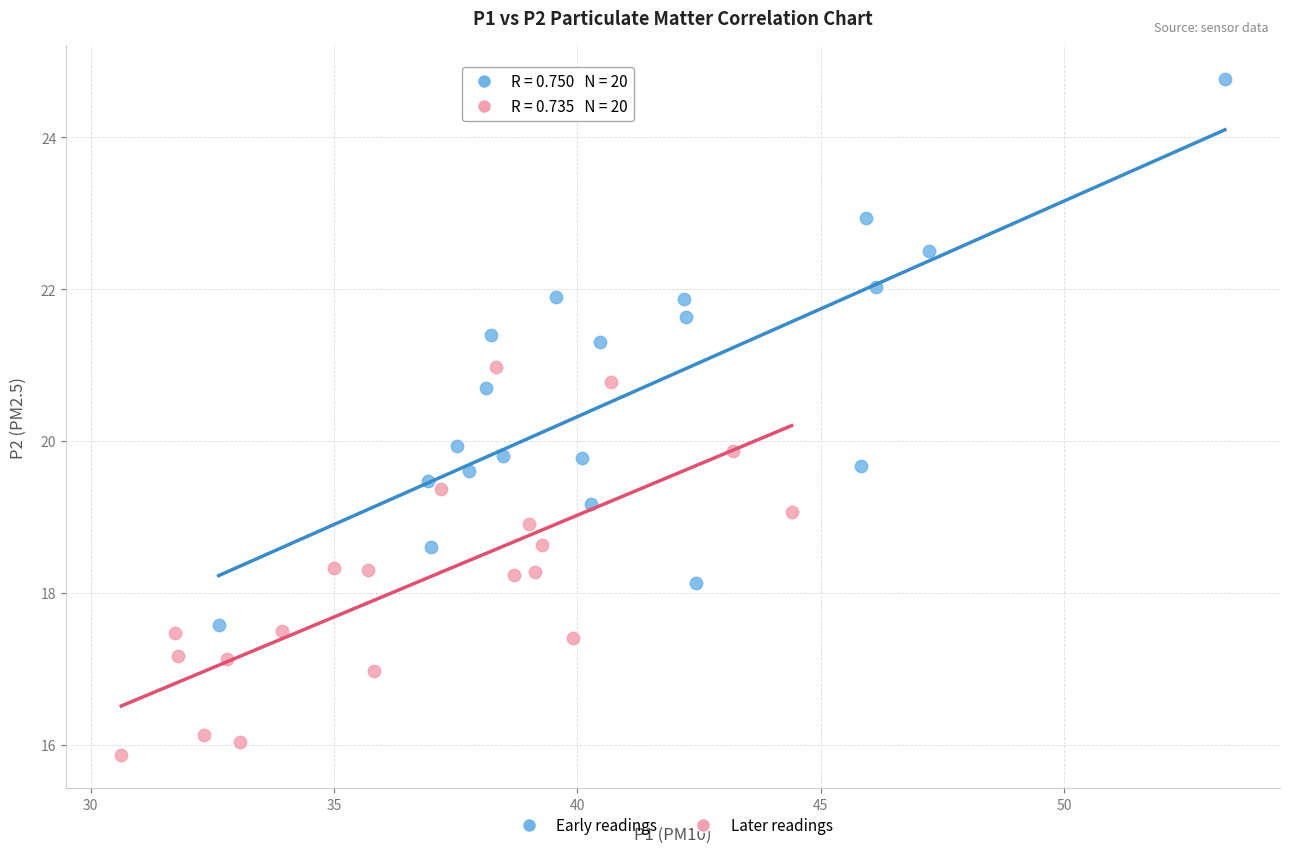

Which series reaches the maximum Y coordinate?

Early readings